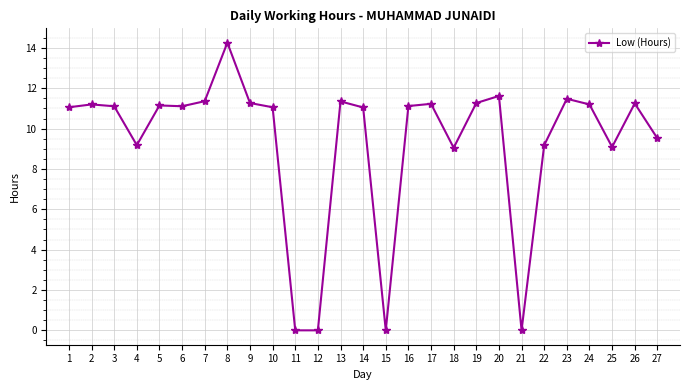

What is the greatest value displayed?

14.3